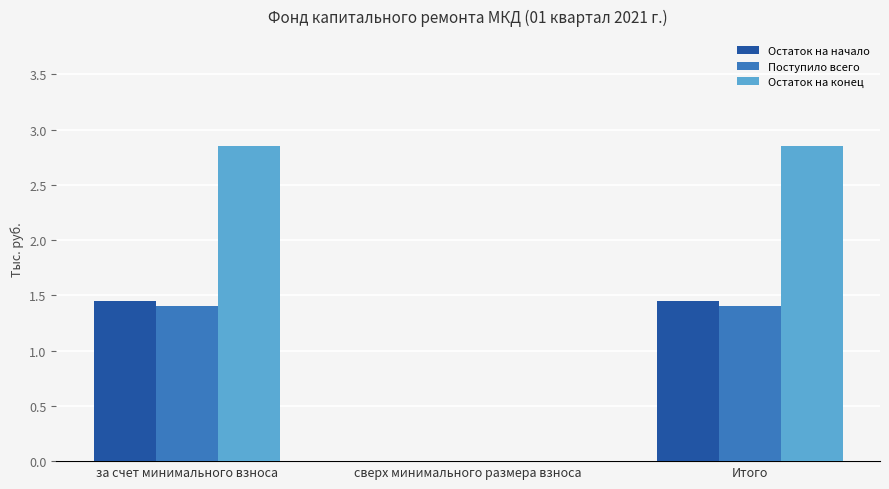

The value of Поступило всего at Итого is 2.5. True or false?

False